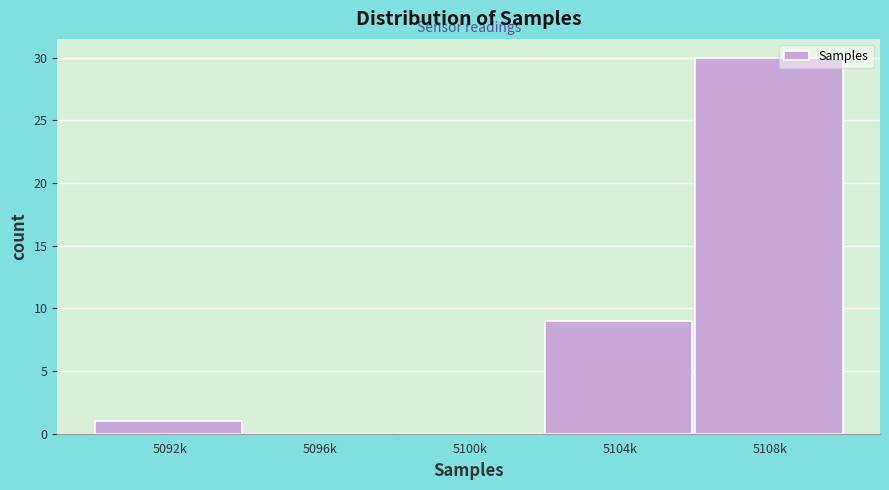

Reading right to left, list all the values displayed in this chart.

5108k=30	5104k=9	5100k=0	5096k=0	5092k=1